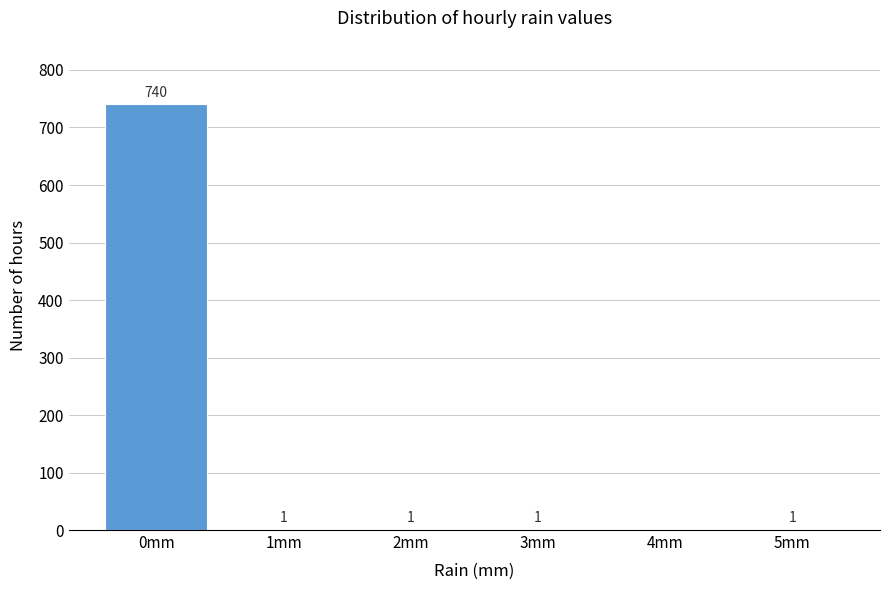

Reading left to right, list all the values displayed in this chart.

0mm=740	1mm=1	2mm=1	3mm=1	4mm=0	5mm=1